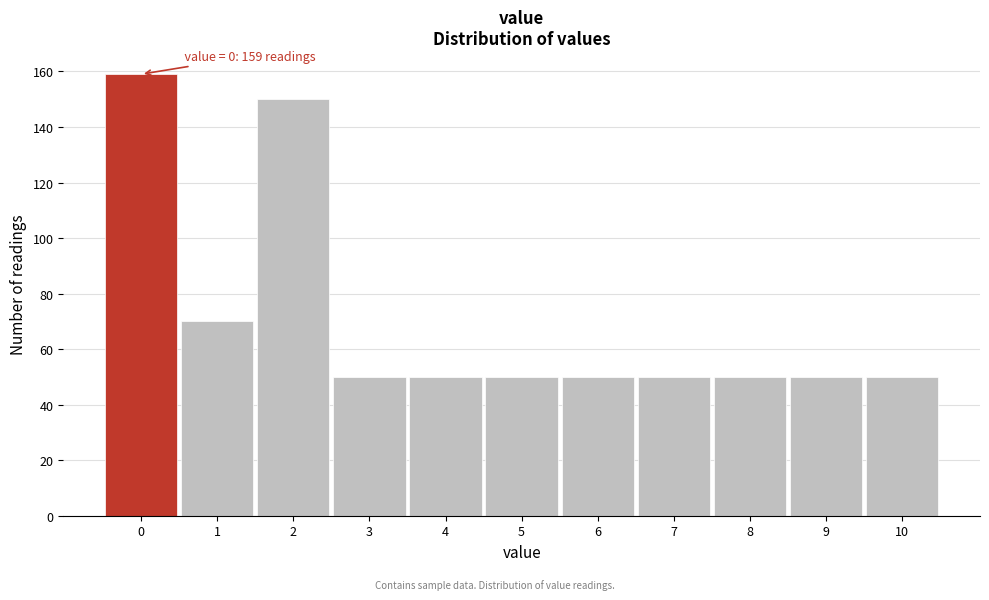

Reading left to right, what are all the values shown in this chart?

0=159	1=70	2=150	3=50	4=50	5=50	6=50	7=50	8=50	9=50	10=50